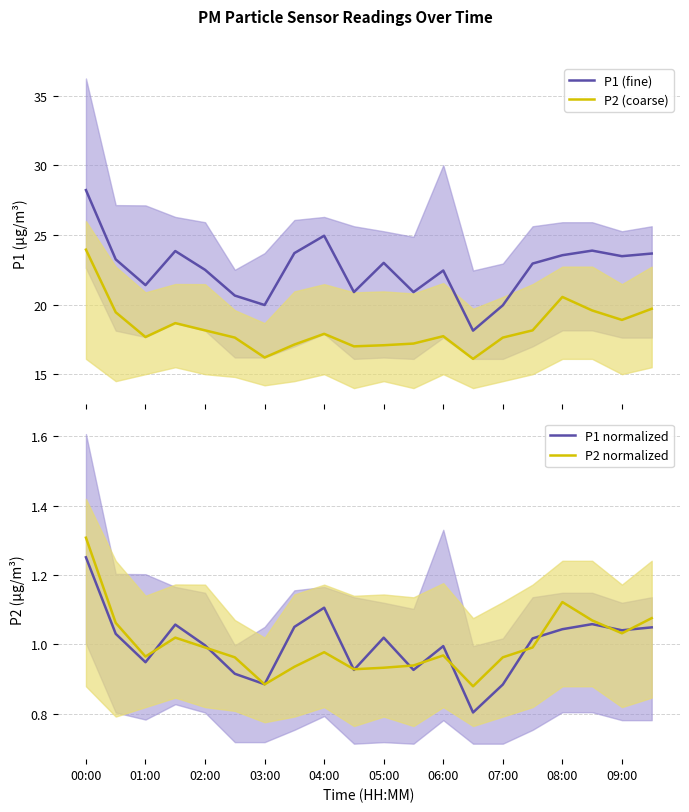

What is the maximum value for P1 (fine)?

28.2